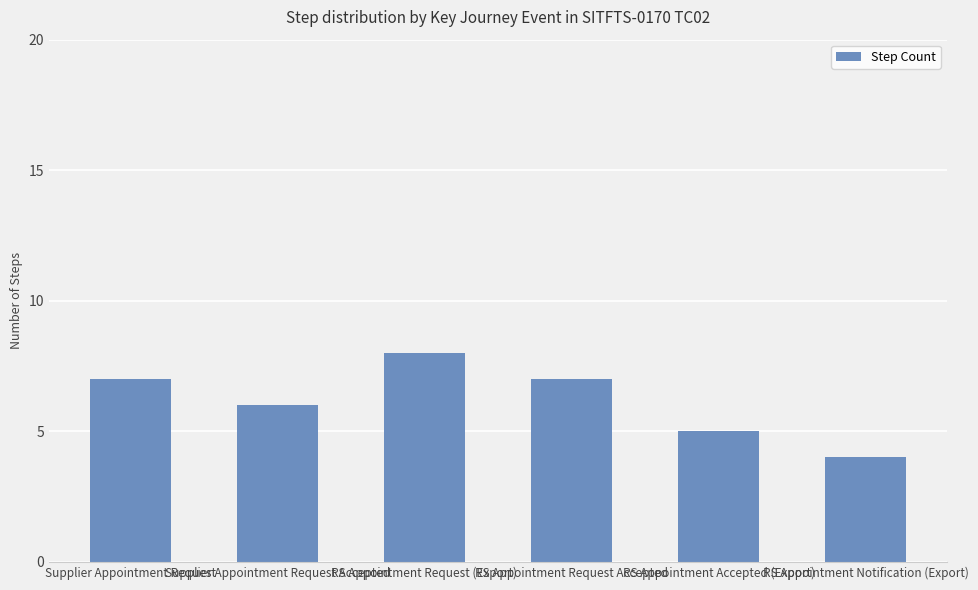

What is the sum of all values?

37